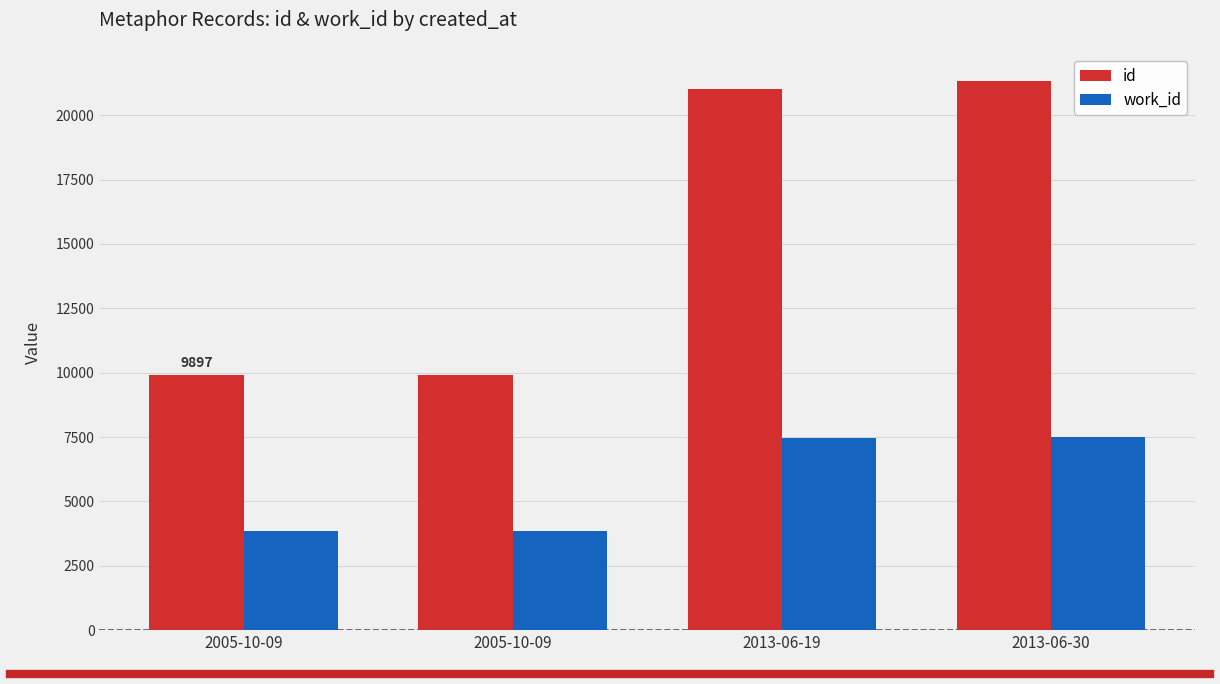

What is the difference between the highest and lowest values at 2013-06-19?

13539